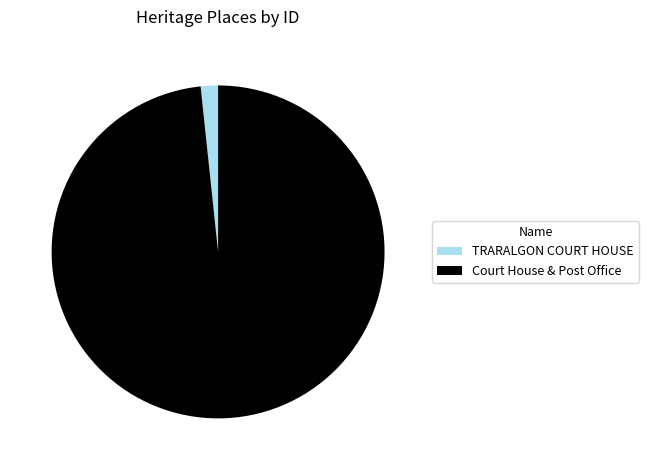

Rank the categories by value from lowest to highest.

TRARALGON COURT HOUSE, Court House & Post Office